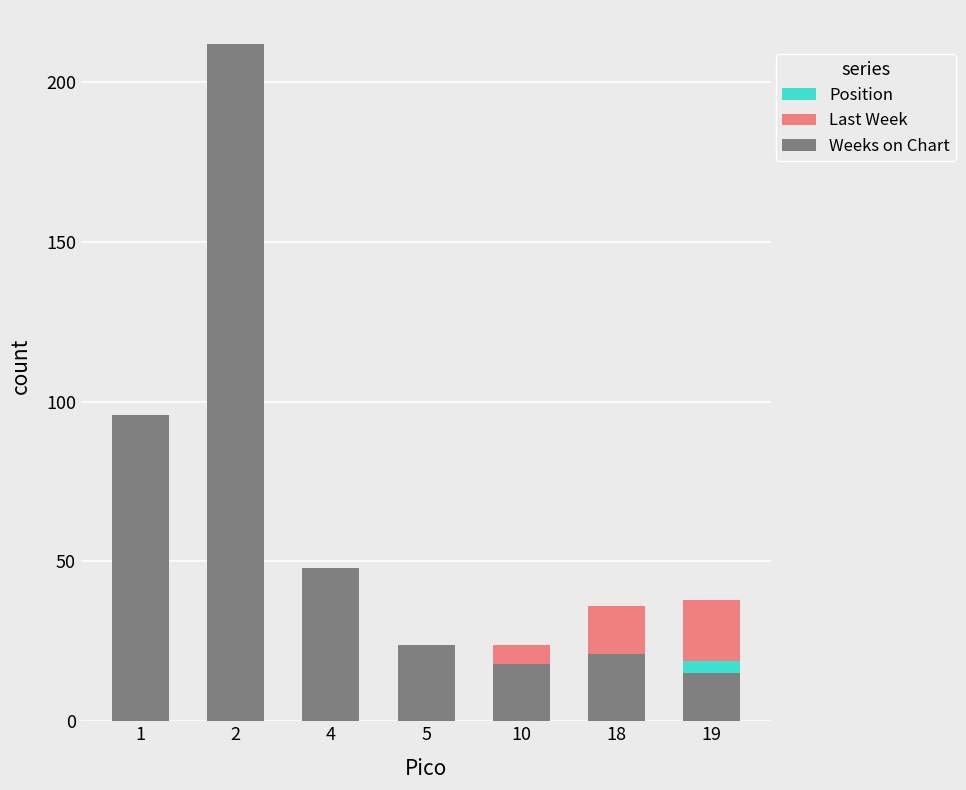

At which label is Weeks on Chart closest to 113?

1